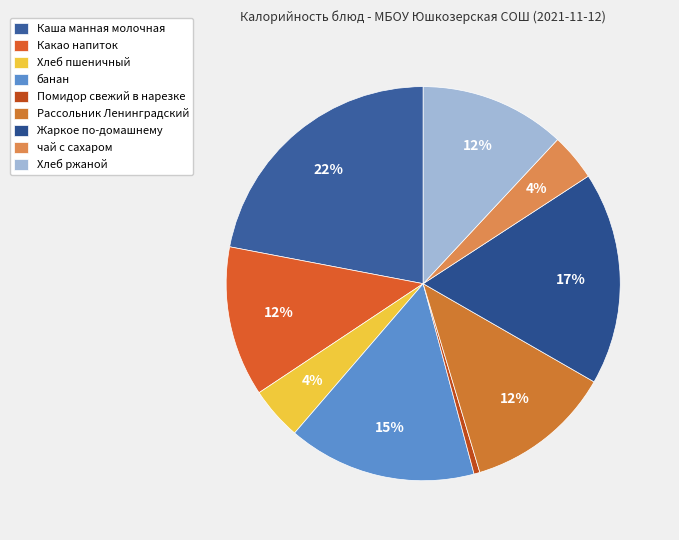

How many slices are in this pie chart?

9